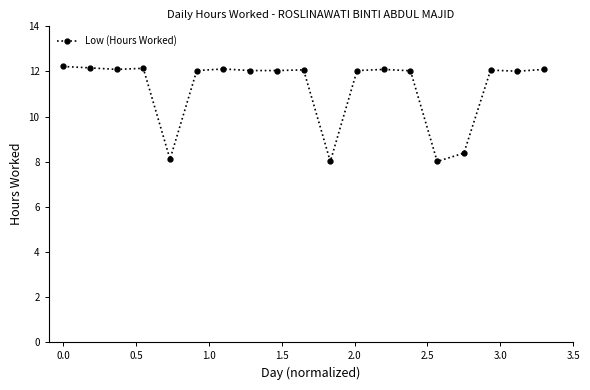

True or false: the data has more than 1 interior local peaks.

True